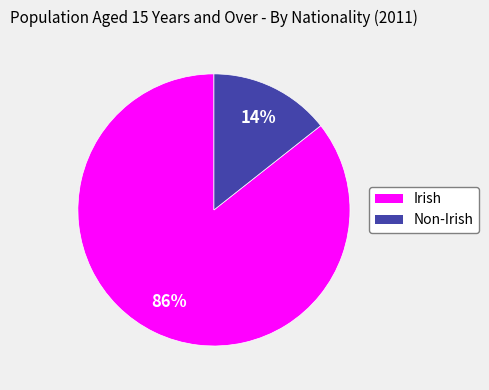

The Non-Irish slice represents 25% of the pie. True or false?

False